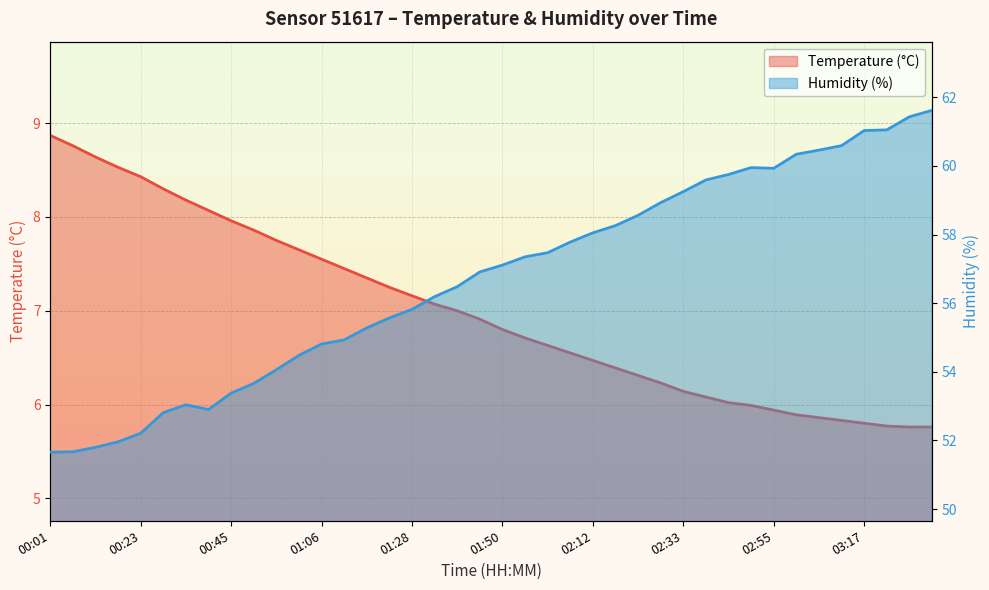

Reading left to right, what are all the values shown in this chart?

temperature: 8.9	8.8	8.6	8.5	8.4	8.3	8.2	8.1	8.0	7.9	7.8	7.7	7.5	7.5	7.3	7.2	7.2	7.1	7.0	6.9	6.8	6.7	6.6	6.5	6.5	6.4	6.3	6.2	6.1	6.1	6.0	6.0	5.9	5.9	5.9	5.8	5.8	5.8	5.8	5.8
humidity: 51.7	51.7	51.8	52.0	52.2	52.8	53.0	52.9	53.4	53.7	54.1	54.5	54.8	54.9	55.3	55.6	55.8	56.2	56.5	56.9	57.1	57.4	57.5	57.8	58.0	58.3	58.6	58.9	59.2	59.6	59.8	60.0	59.9	60.3	60.5	60.6	61.0	61.0	61.4	61.6